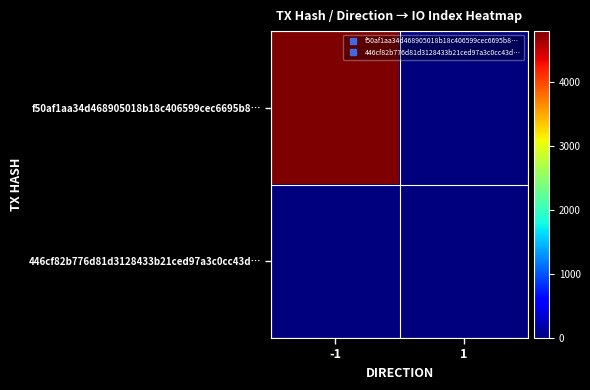

Reading left to right, list all the values displayed in this chart.

f50af1aa34d468905018b18c406599cec6695b8…: -1=4794	1=0
446cf82b776d81d3128433b21ced97a3c0cc43d…: -1=0	1=5